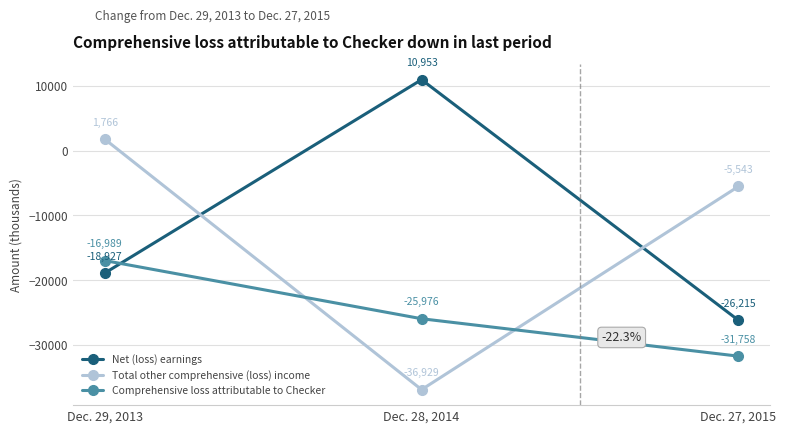

What is the value of the Comprehensive loss attributable to Checker point at the 1st from the left?

-16989